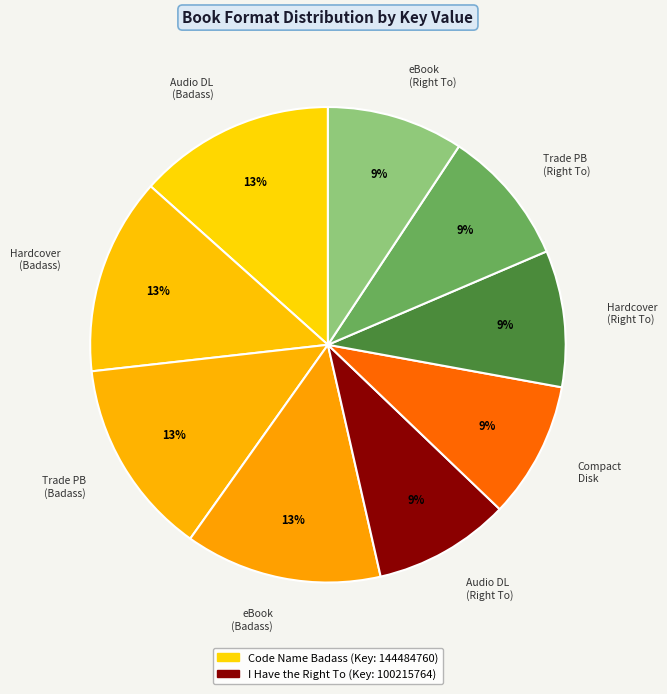

Is it true that eBook (Badass) is 5% of the pie?

False